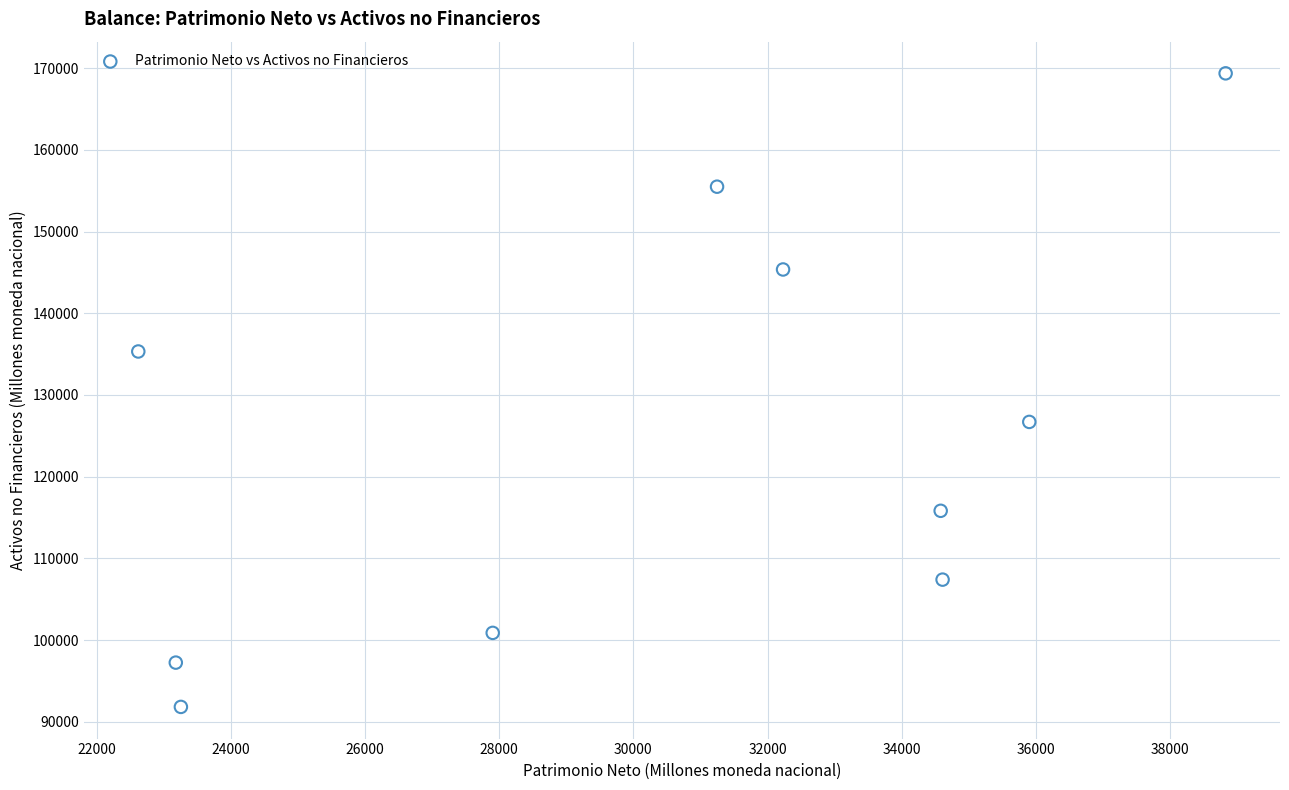

What is the range of X values (max minus min)?

16205.6